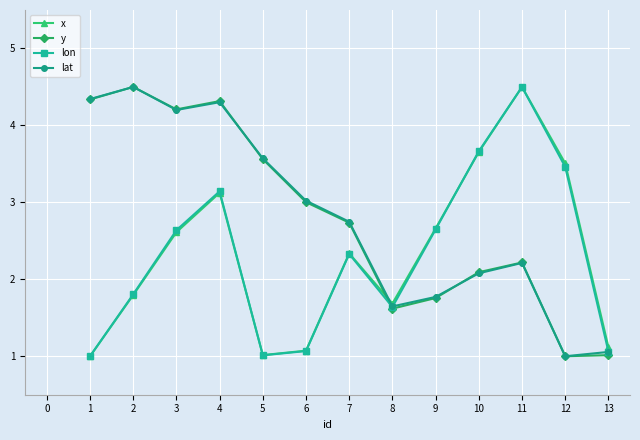

True or false: lat has a value of 6.6 at 4.

False